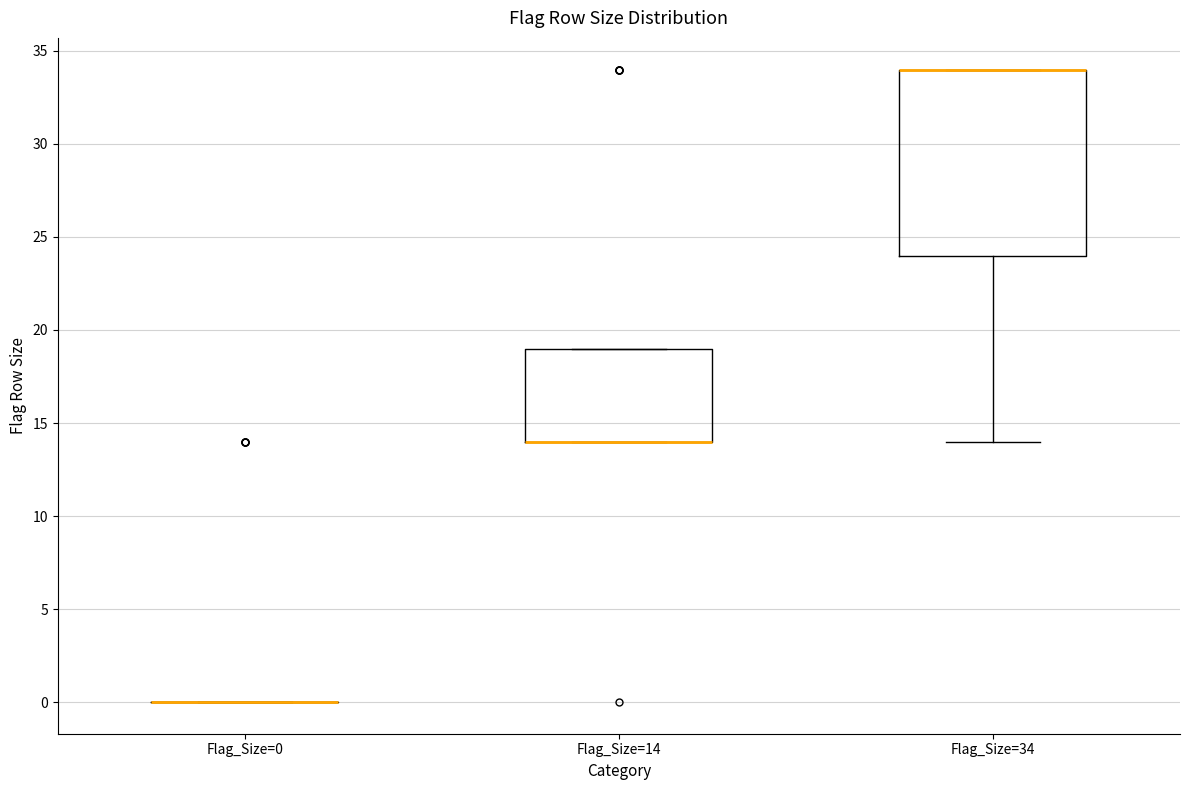

Reading left to right, read every box against the y-axis: the position of its median line, the range the box covers, and the ends of its whiskers. The values are not printed on the chart, so give them approximately, as read against the axis.

Flag_Size=0: box collapsed to a line at 0, whiskers 0 to 0
Flag_Size=14: median 14 (drawn on the box's lower edge), box 14 to 19, whiskers 14 to 19
Flag_Size=34: median 34 (drawn on the box's upper edge), box 24 to 34, whiskers 14 to 34